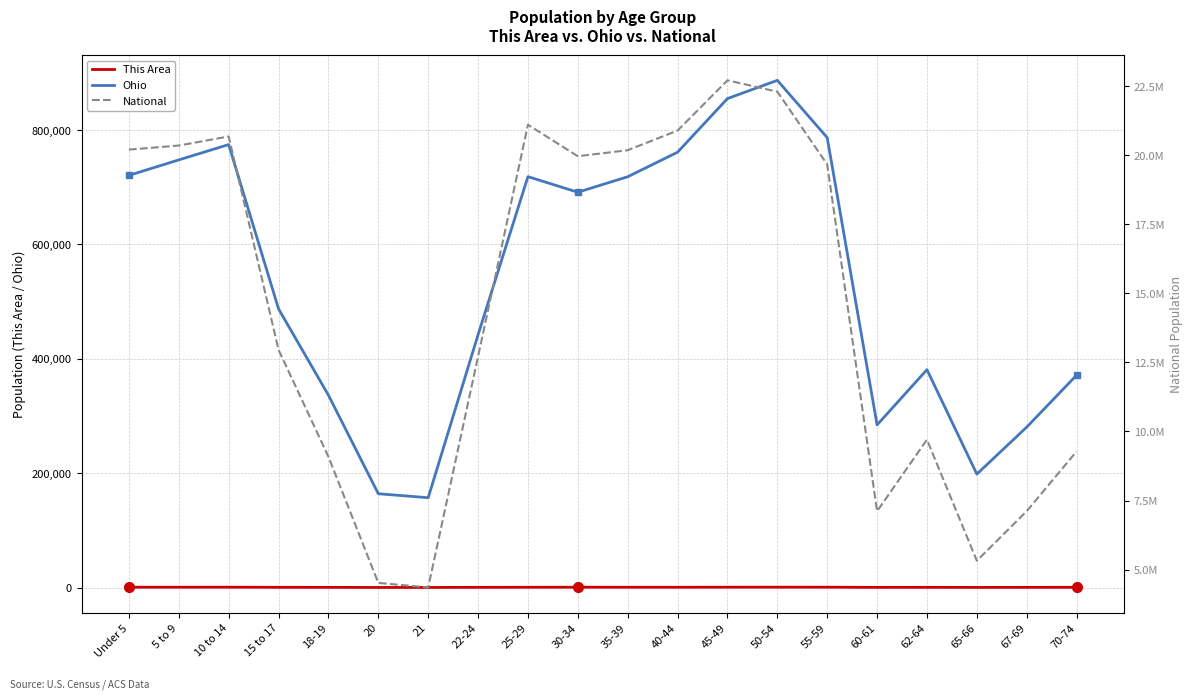

Read the National value at 21.

4354294